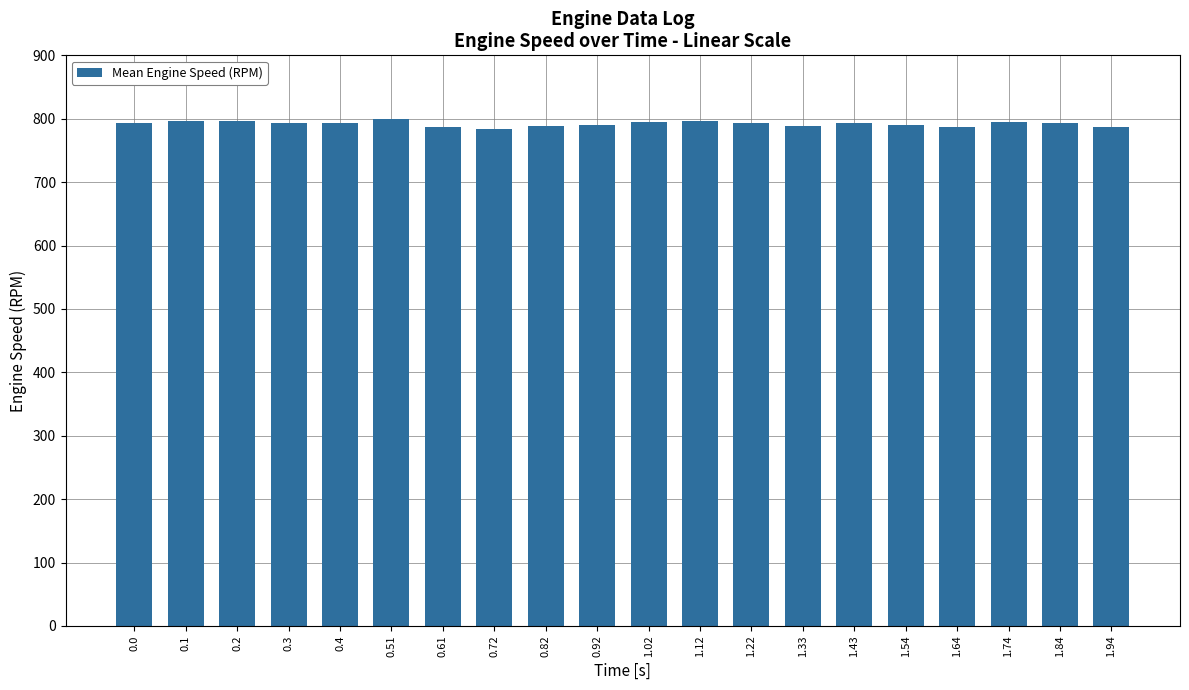

What is the difference between the maximum and minimum values?

16.0